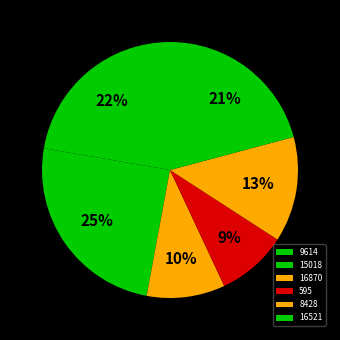

How many segments does this pie chart have?

6